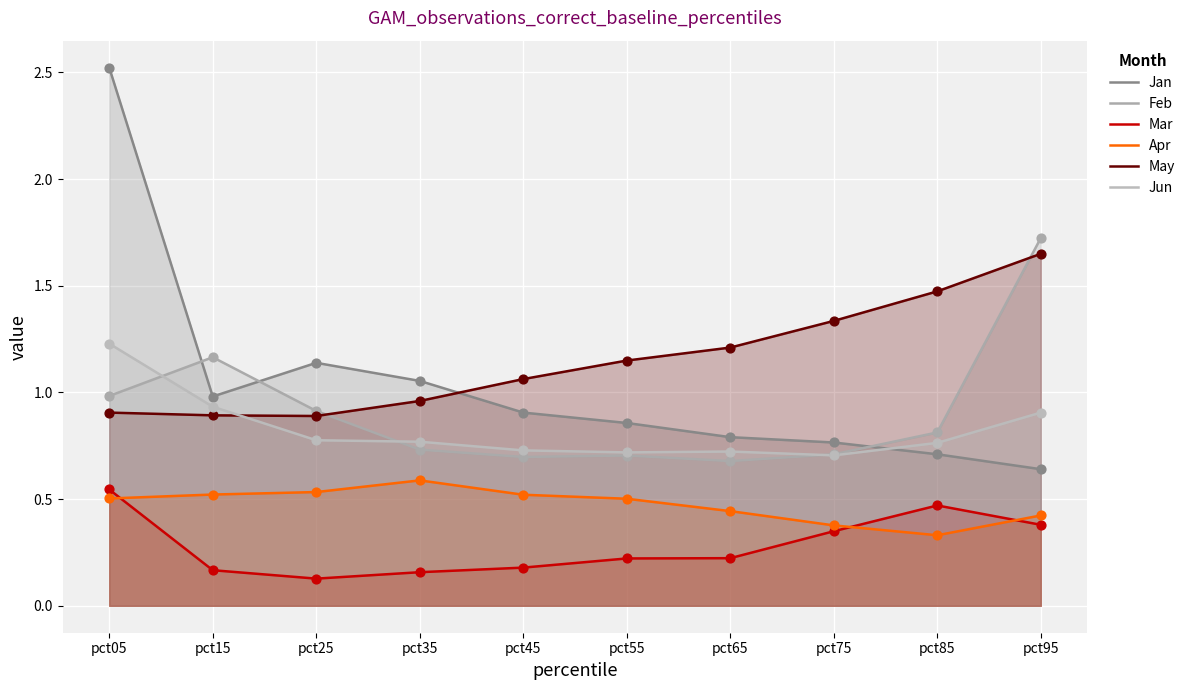

Which series contains the lowest Y value?

Mar